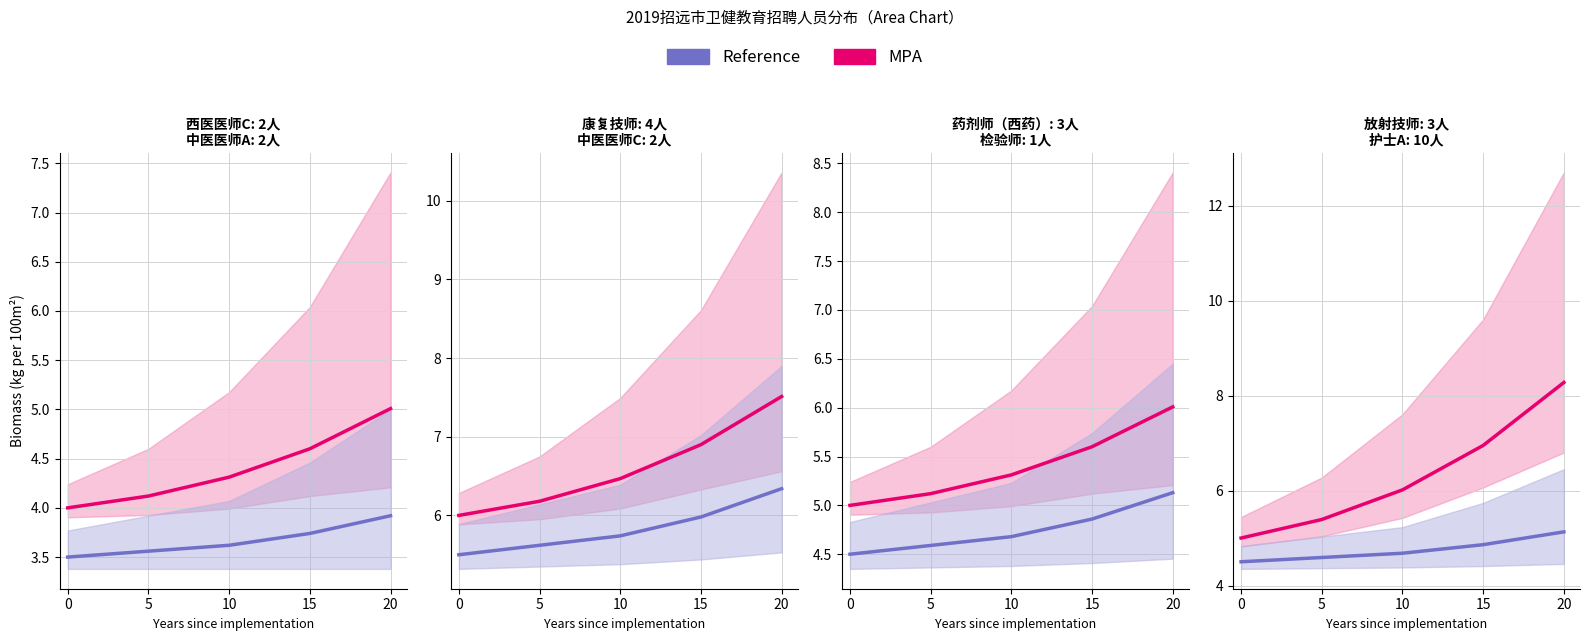

List the labels in order of MPA value, smallest first.

0, 5, 10, 15, 20